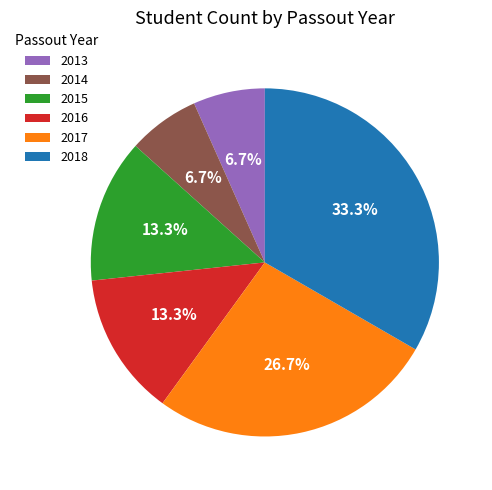

What is the ratio of the value at 2017 to the value at 2015?

2.0